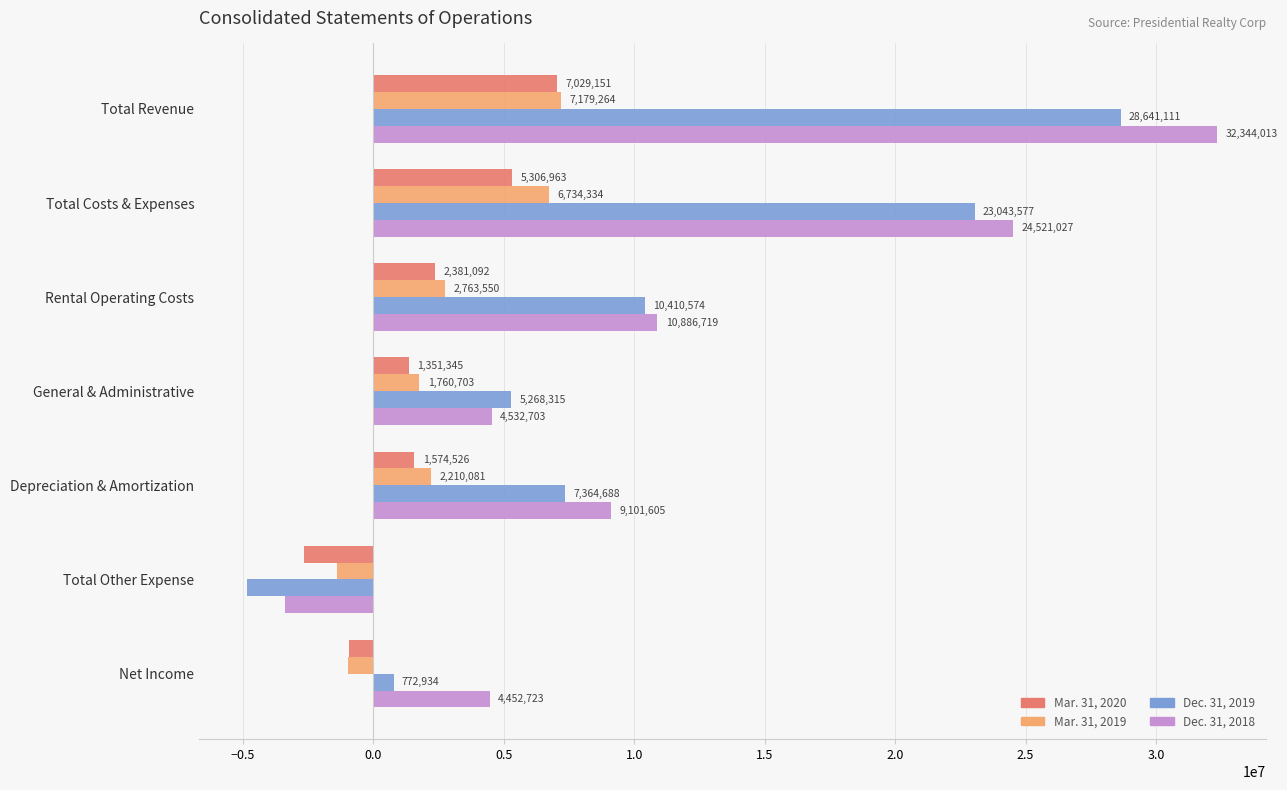

What is the sum of the Mar. 31, 2020 values at Net Income and Total Other Expense?

-3586426